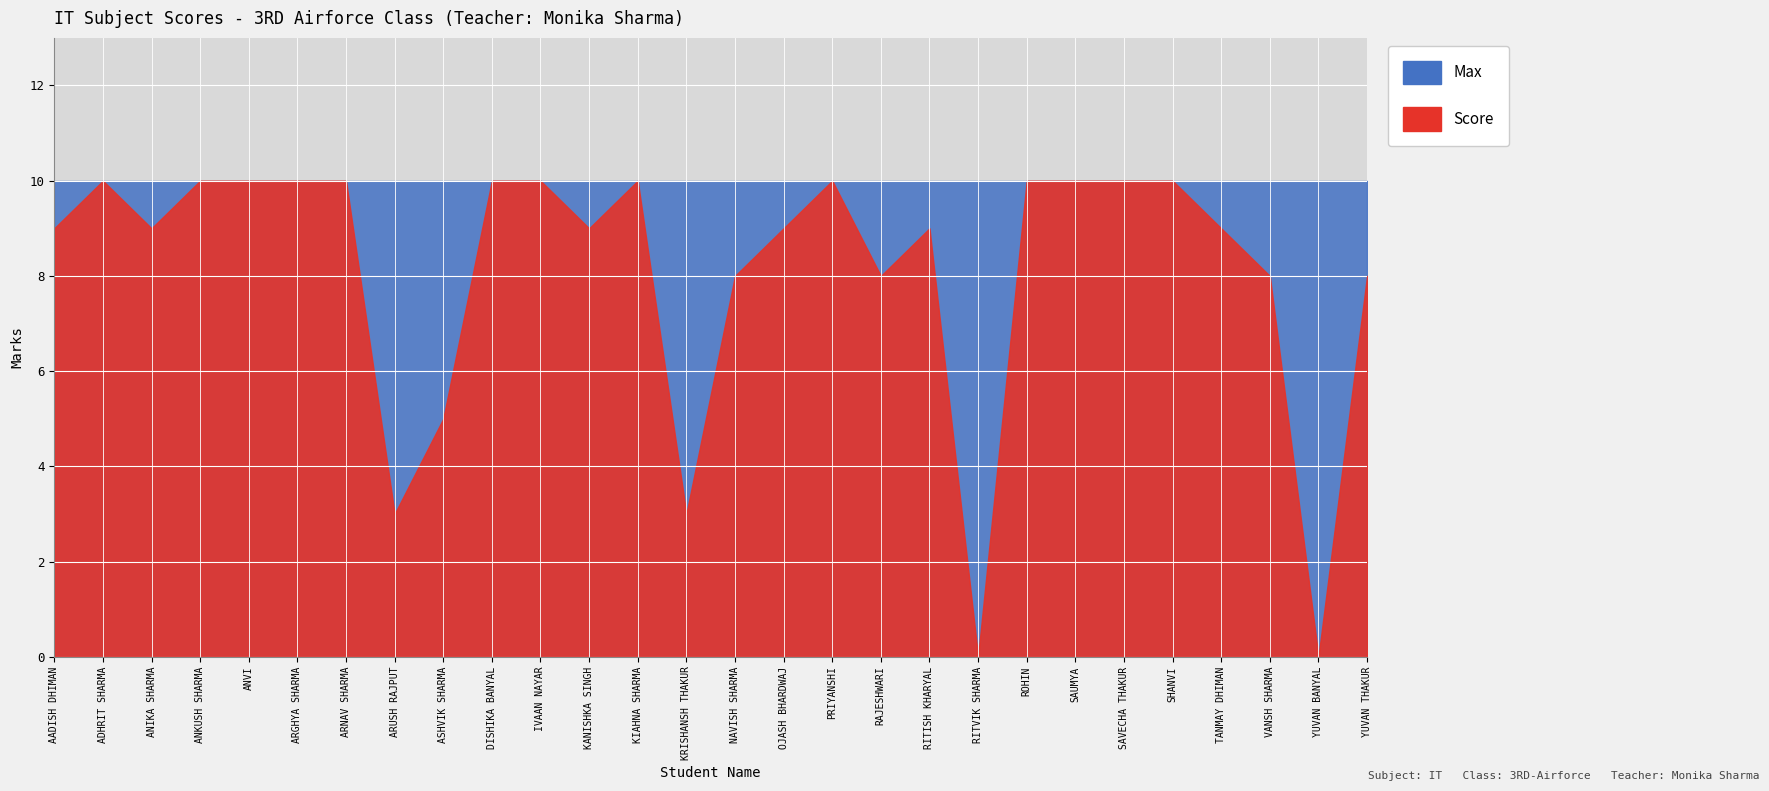

How many categories are shown in the chart?

28